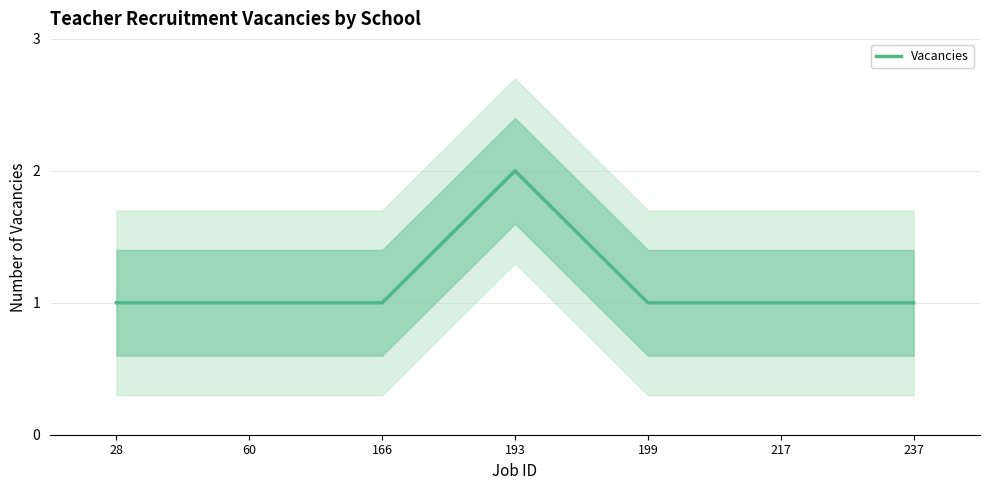

True or false: the data shows 1 at 60.

True